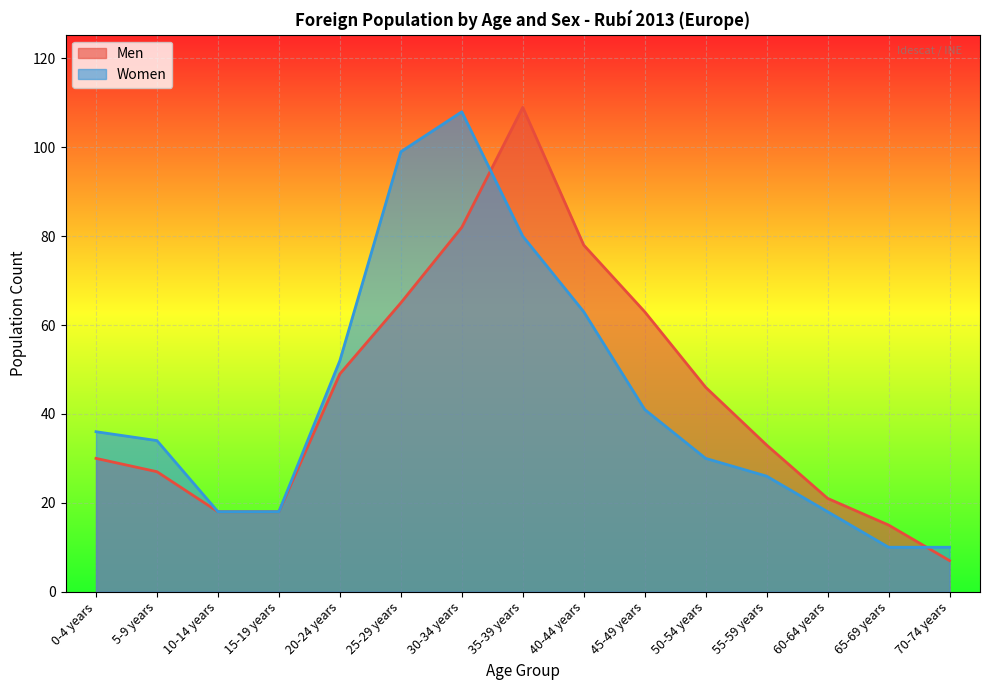

True or false: Men and Women cross at least once.

True